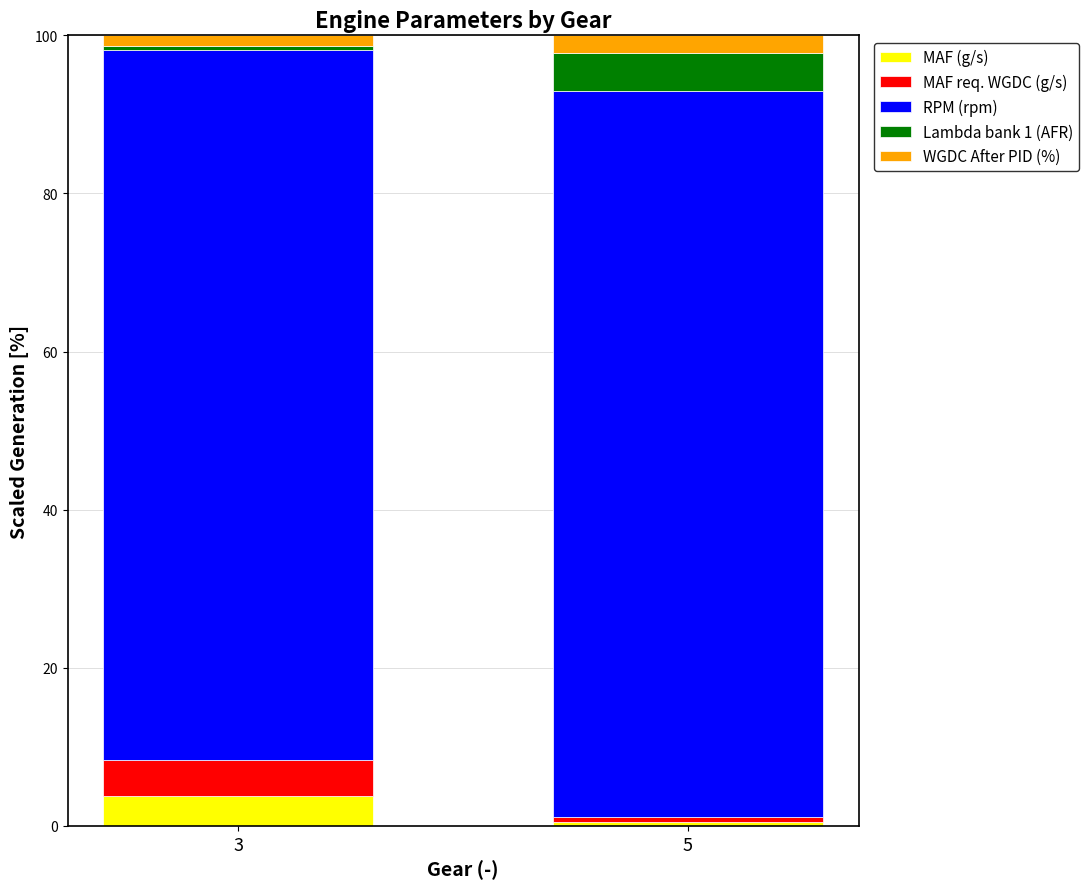

True or false: MAF (g/s) has a value of 0.5 at 5.

True